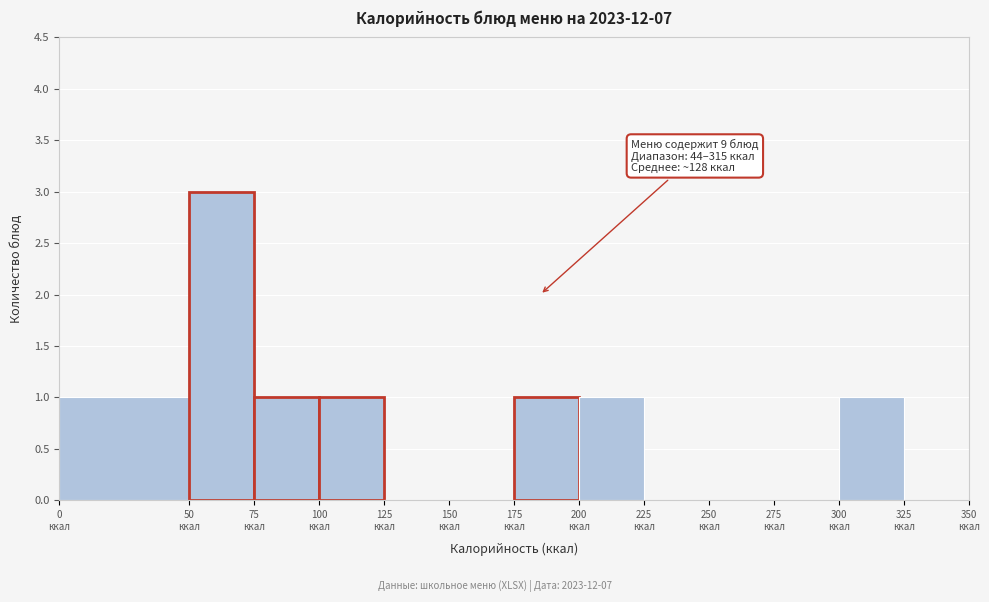

Which range on the x-axis has the tallest bar?

50 to 75